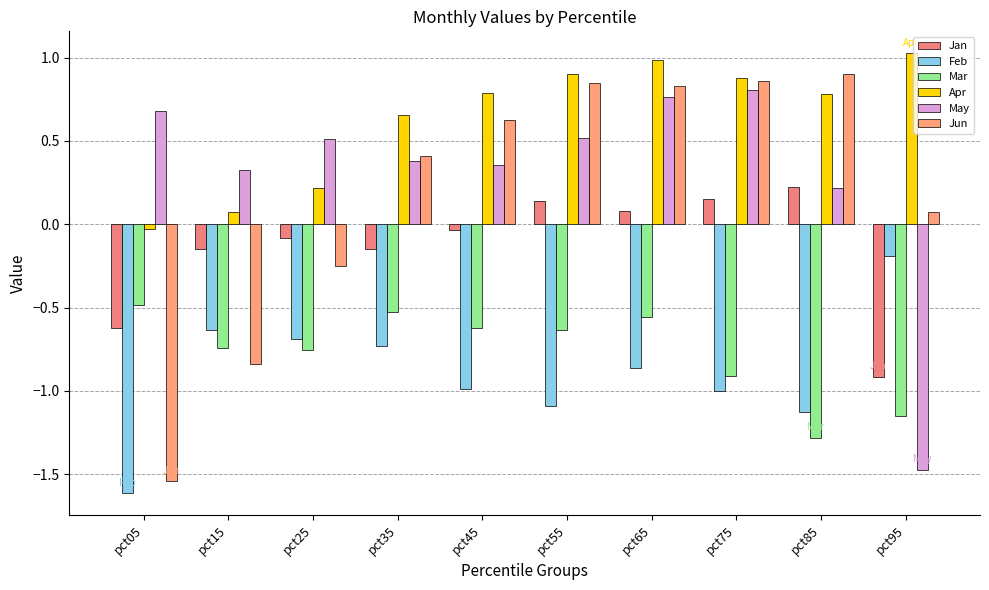

What is the average value of the May series?

0.3